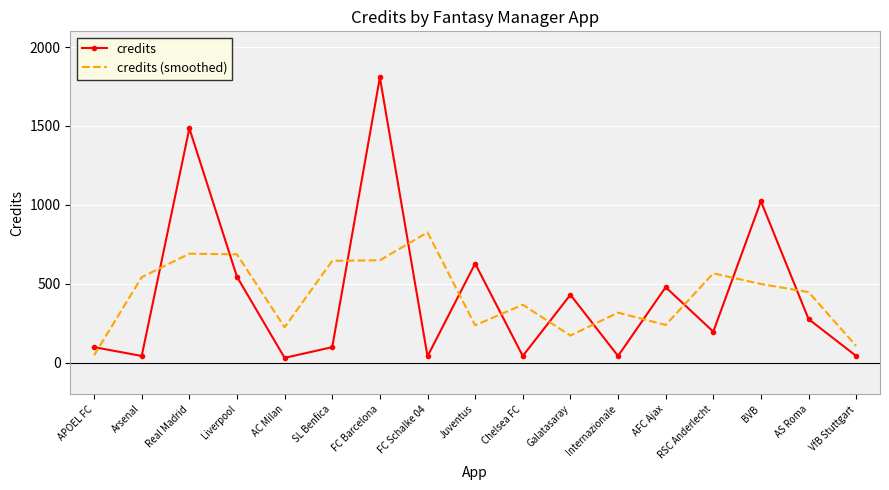

What is the approximate value of credits at BVB?

1023.0